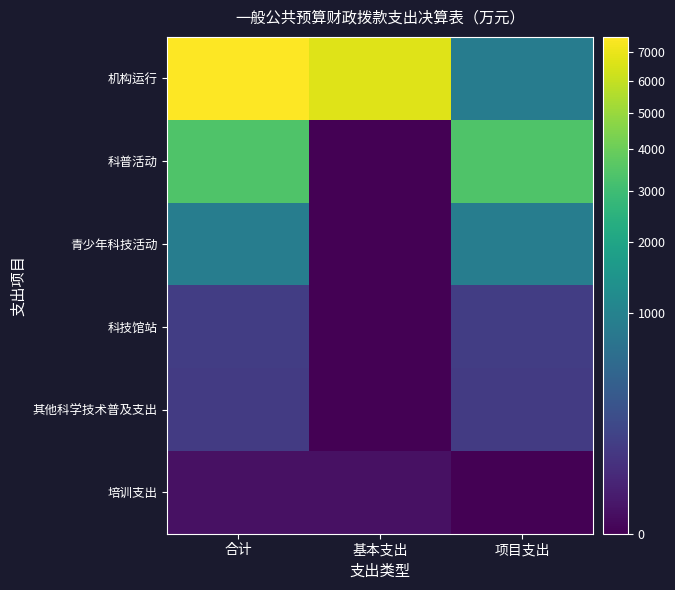

Reading right to left, extract all data points from this chart.

机构运行: 项目支出=867.8	基本支出=6702.9	合计=7570.6
科普活动: 项目支出=3367.8	基本支出=0.0	合计=3367.8
青少年科技活动: 项目支出=884.8	基本支出=0.0	合计=884.8
科技馆站: 项目支出=105.0	基本支出=0.0	合计=105.0
其他科学技术普及支出: 项目支出=98.0	基本支出=0.0	合计=98.0
培训支出: 项目支出=0.0	基本支出=3.3	合计=3.3